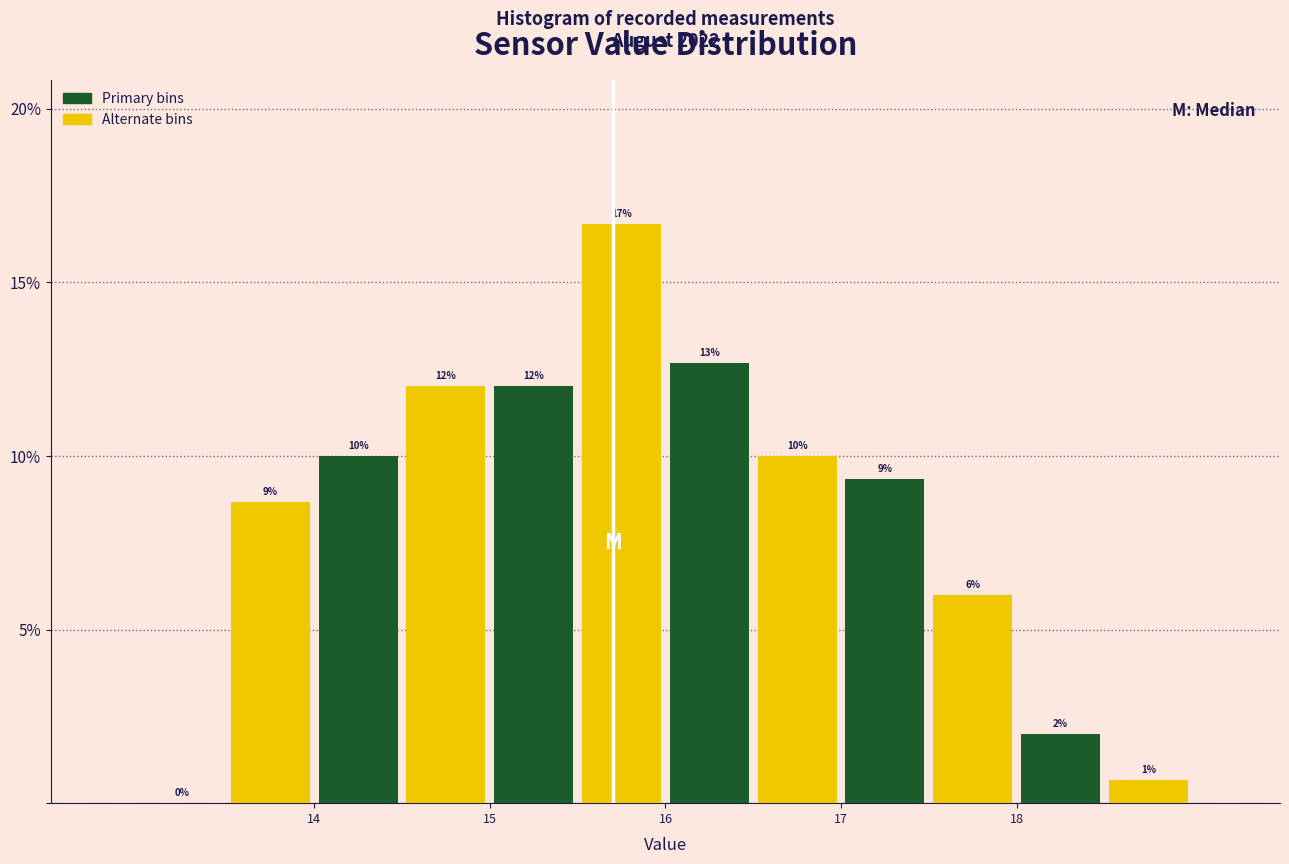

Which range on the x-axis has the tallest bar?

15.5 to 16.0